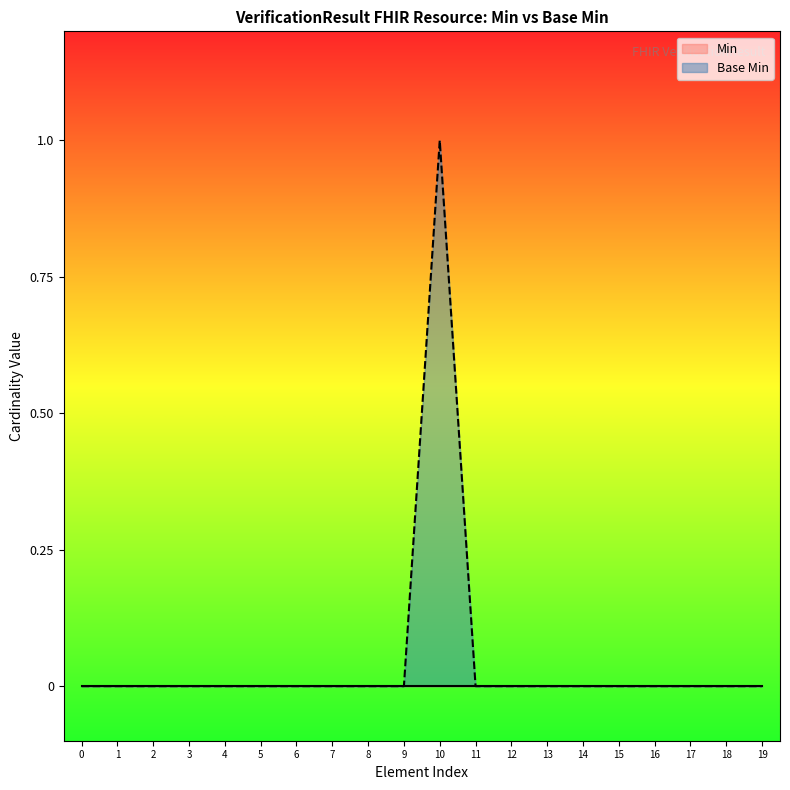

At which category is the sum across all series the highest?

10